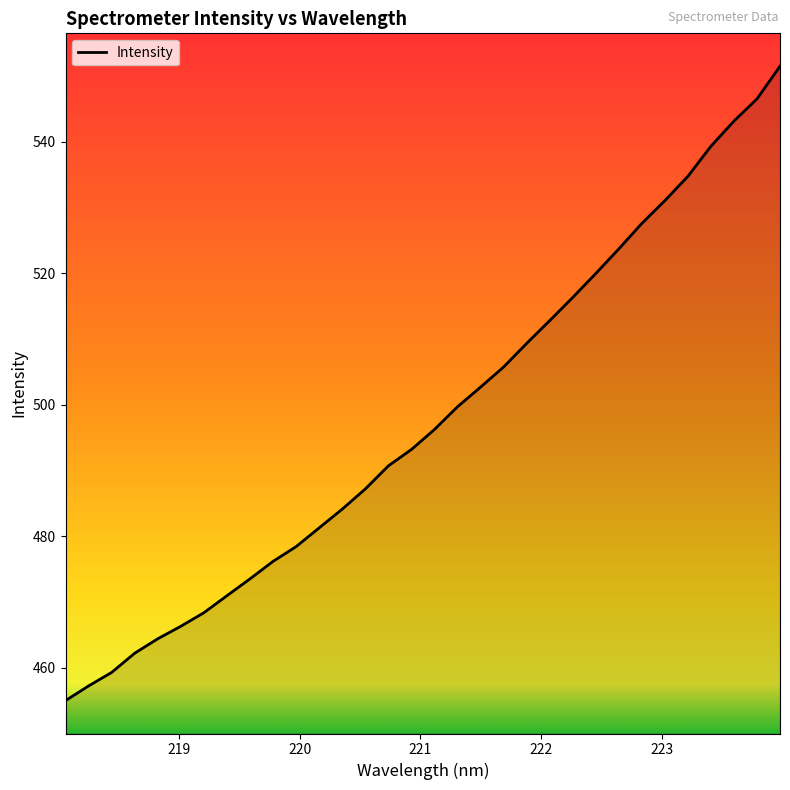

How many values are below 496?

16